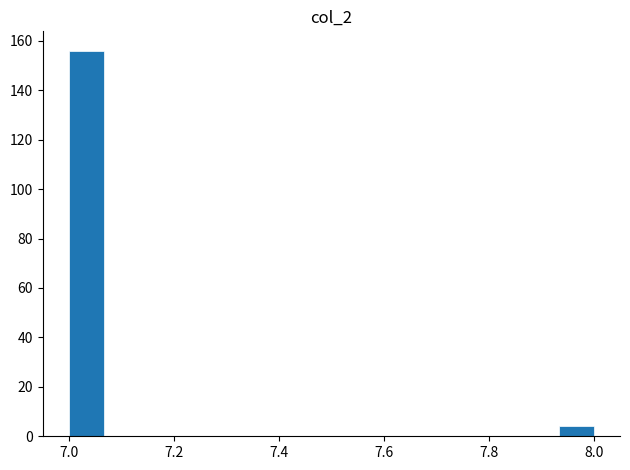

Read against the x-axis, roughly where is the centre of the tallest bar?

7.04